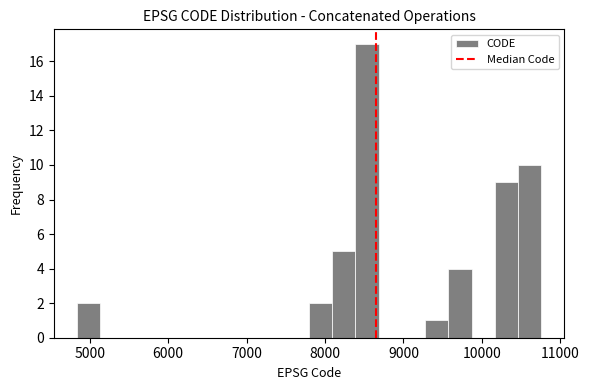

Around what value on the x-axis is the tallest bar? Give the approximate position of its centre, as read against the axis.

8500